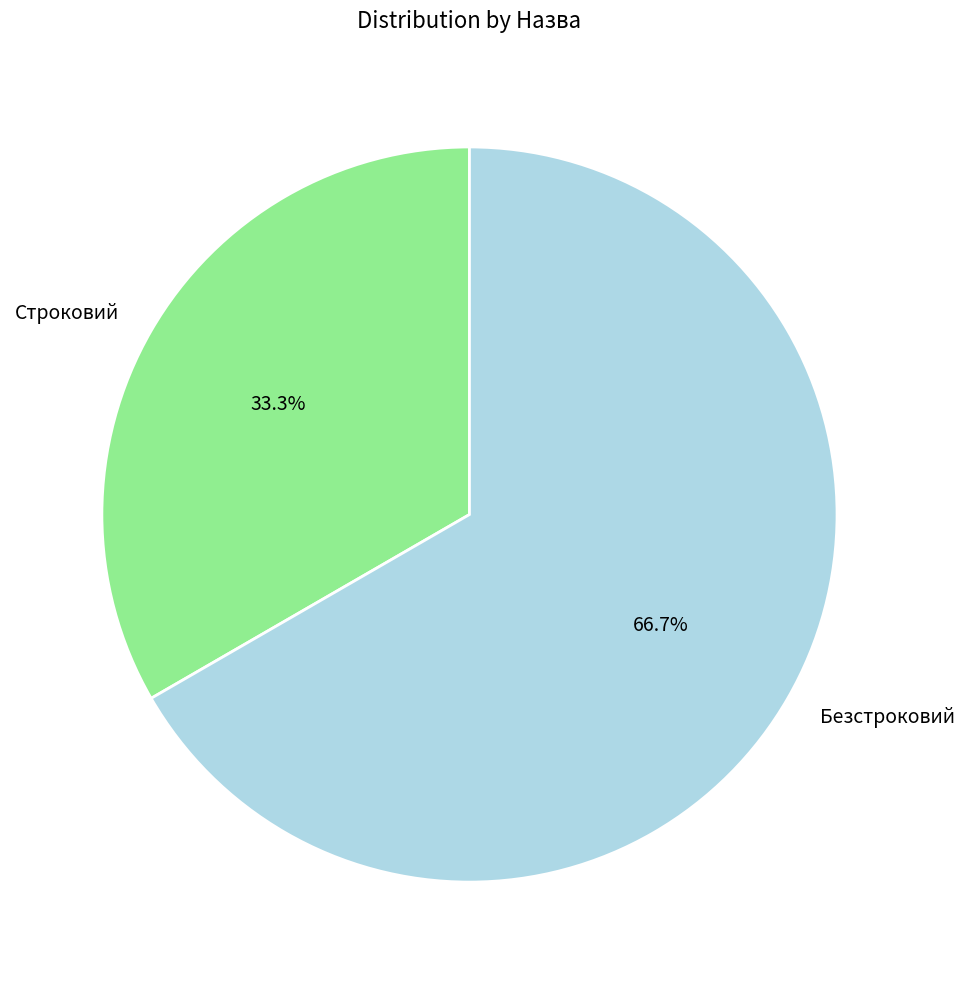

To the nearest percent, what portion does Строковий represent?

33%